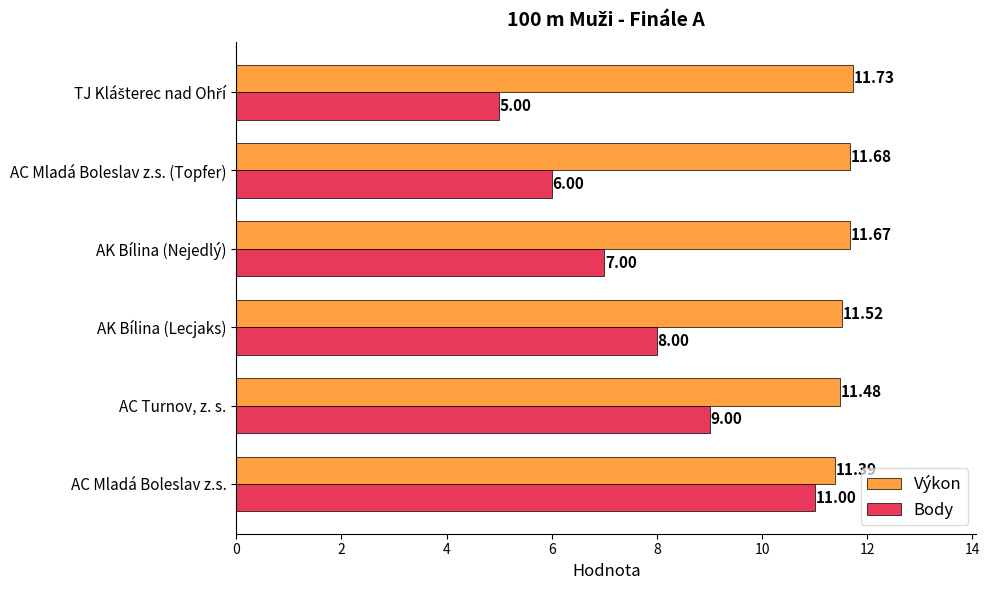

At how many categories does at least one series exceed 11?

6